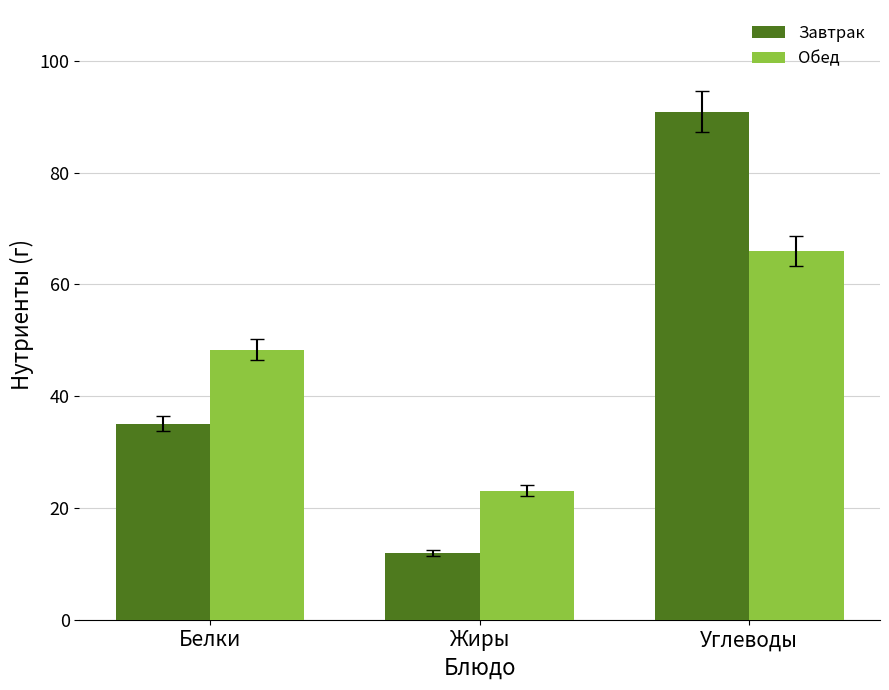

Which label corresponds to the smallest value in the chart?

Жиры